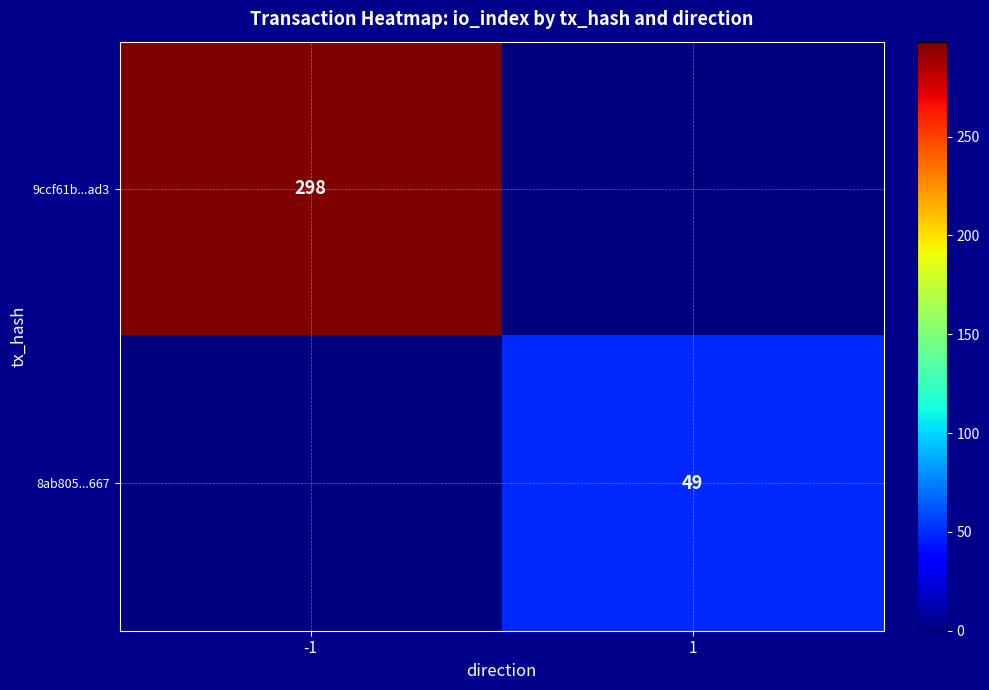

Is it true that 9ccf61b...ad3 equals 424 at -1?

False